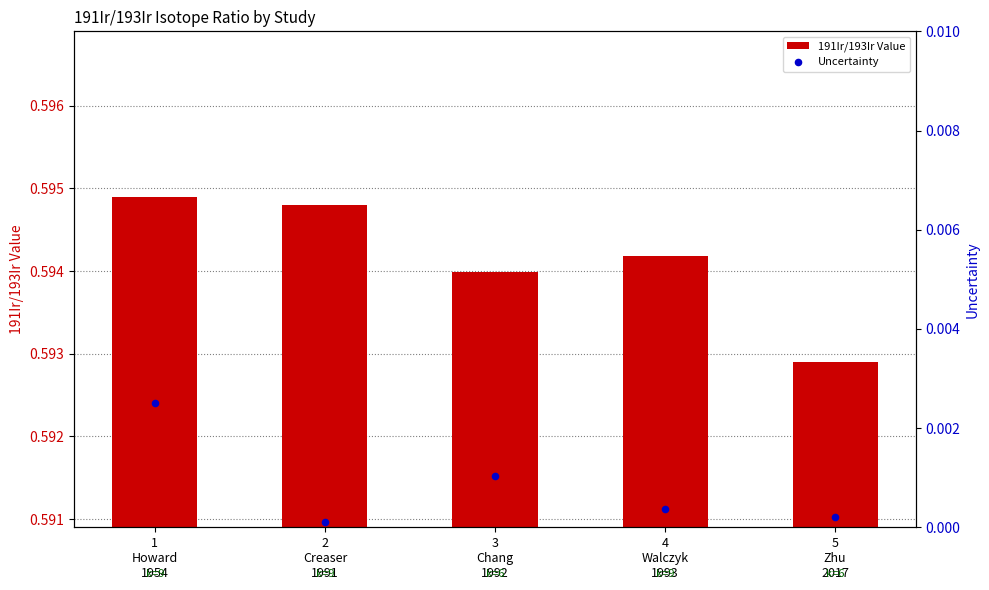

Which series contains the highest Y value?

191Ir/193Ir Value